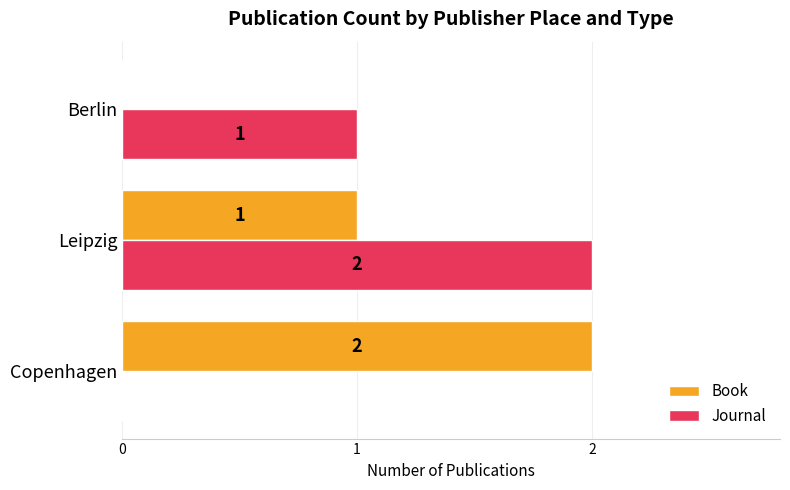

Which category has the highest value in the Journal series?

Leipzig